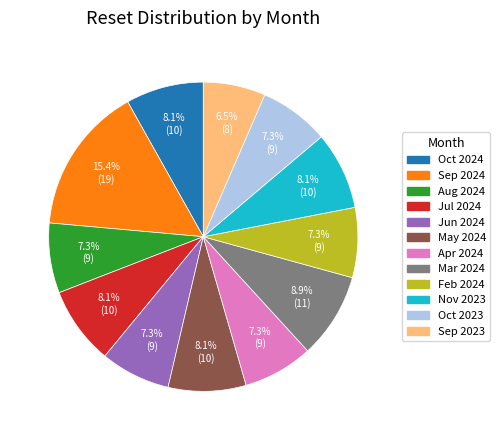

Is there any slice that represents more than half of the pie?

No